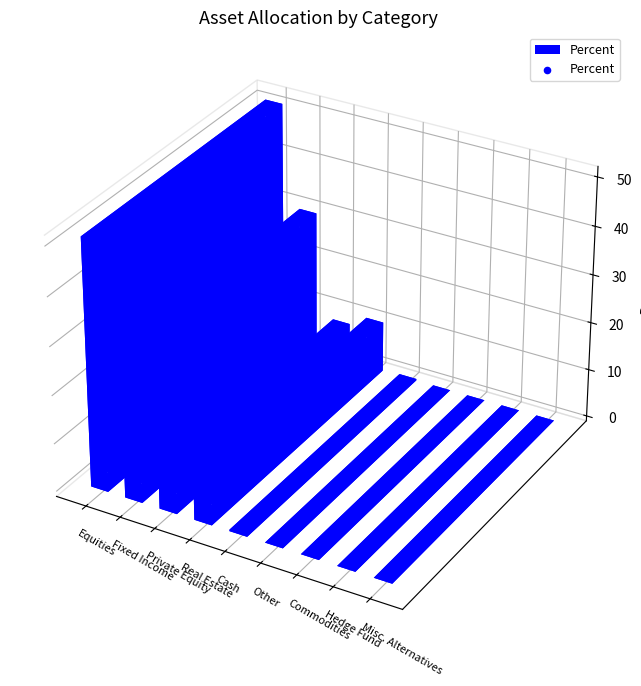

Between Commodities and Hedge Fund, which is larger?

Commodities